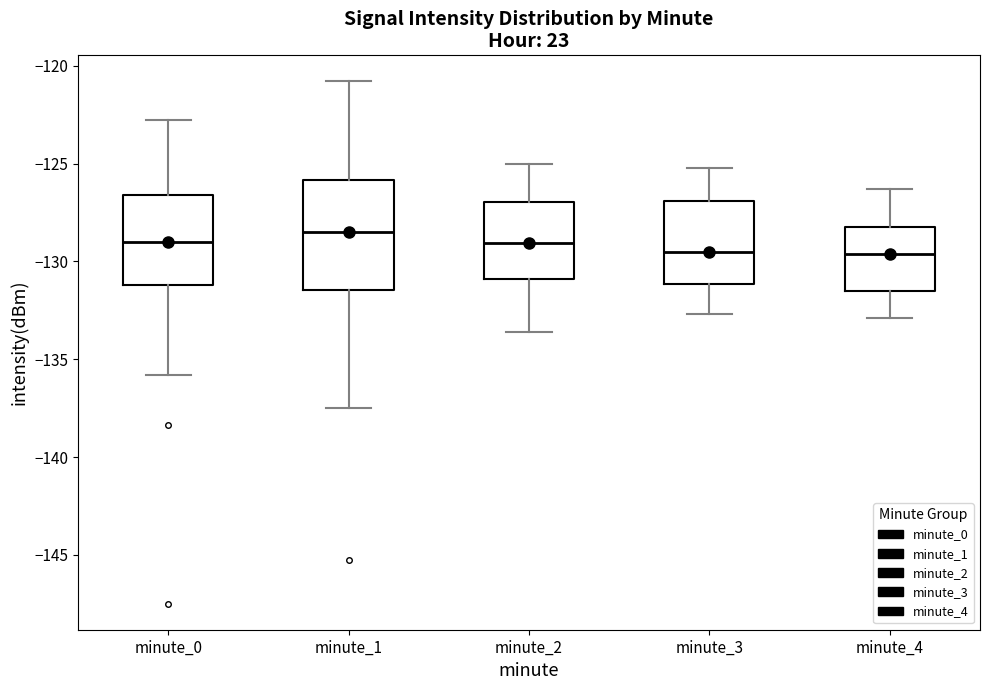

Which box has the highest median line?

minute_1